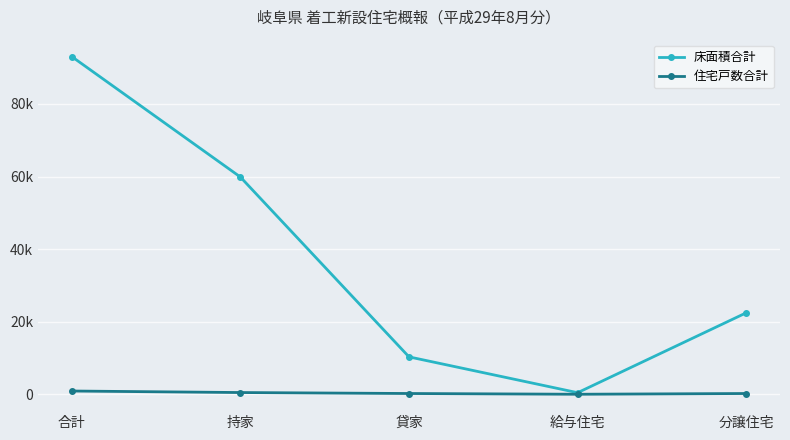

What is the value of the 住宅戸数合計 point at the 5th from the left?

207